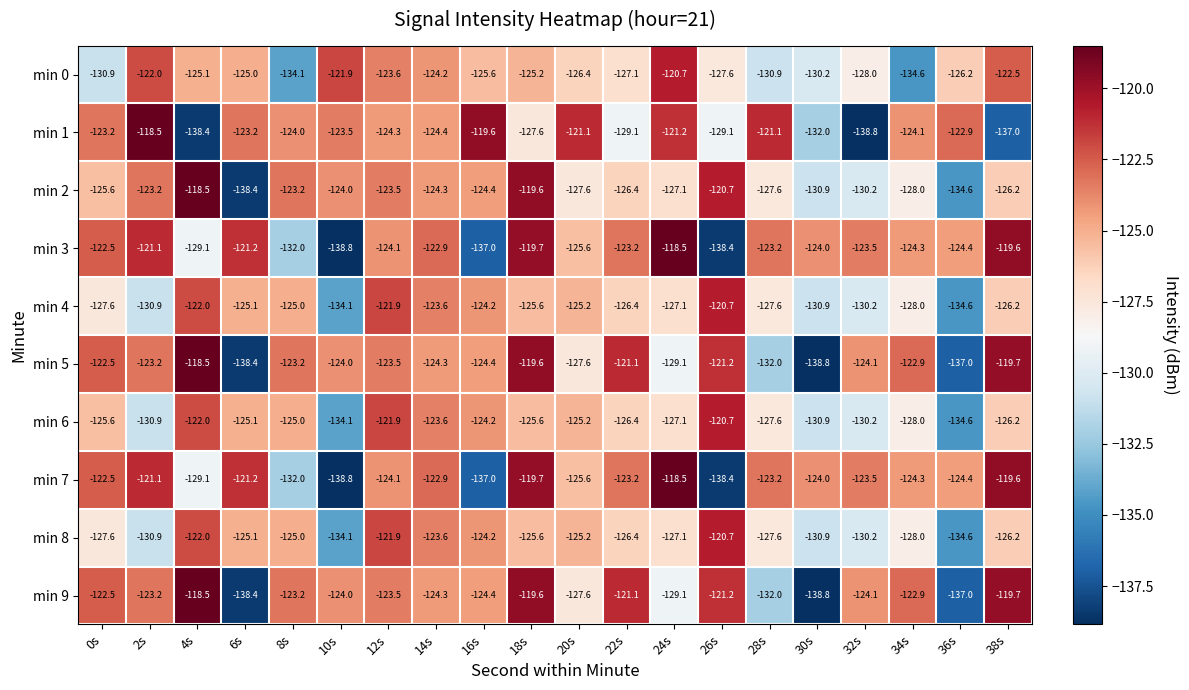

What is the smallest value displayed?

-138.8